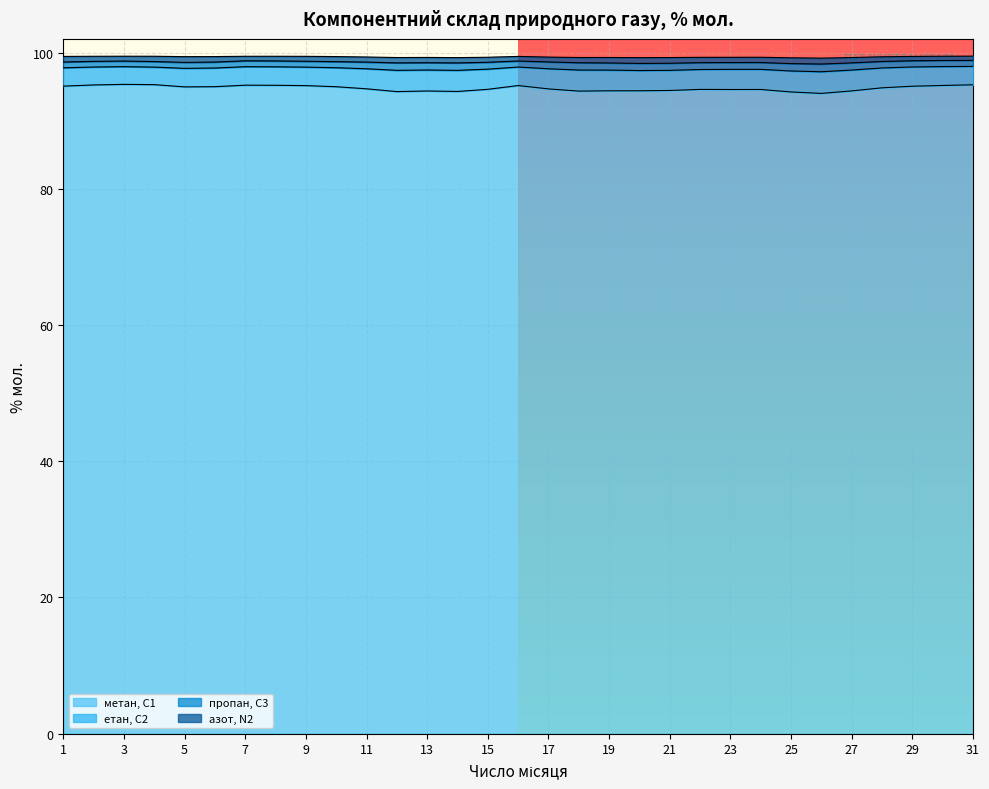

Where is the first local minimum for азот, N2?

3